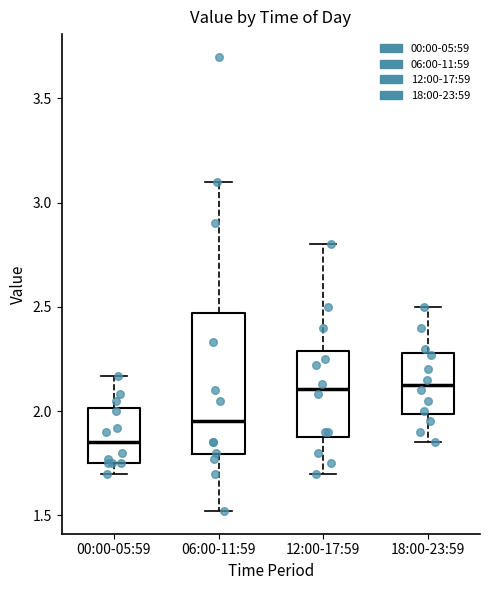

Reading left to right, transcribe this box plot: for each box, give where its median line is, the range the box spans, and where its two whiskers end, as read against the y-axis. The values are not printed on the chart, so give them approximately, as read against the axis.

00:00-05:59: median 1.85, box 1.75 to 2.00, whiskers 1.70 to 2.15
06:00-11:59: median 1.95, box 1.80 to 2.45, whiskers 1.50 to 3.10
12:00-17:59: median 2.10, box 1.90 to 2.30, whiskers 1.70 to 2.80
18:00-23:59: median 2.15, box 2.00 to 2.30, whiskers 1.85 to 2.50